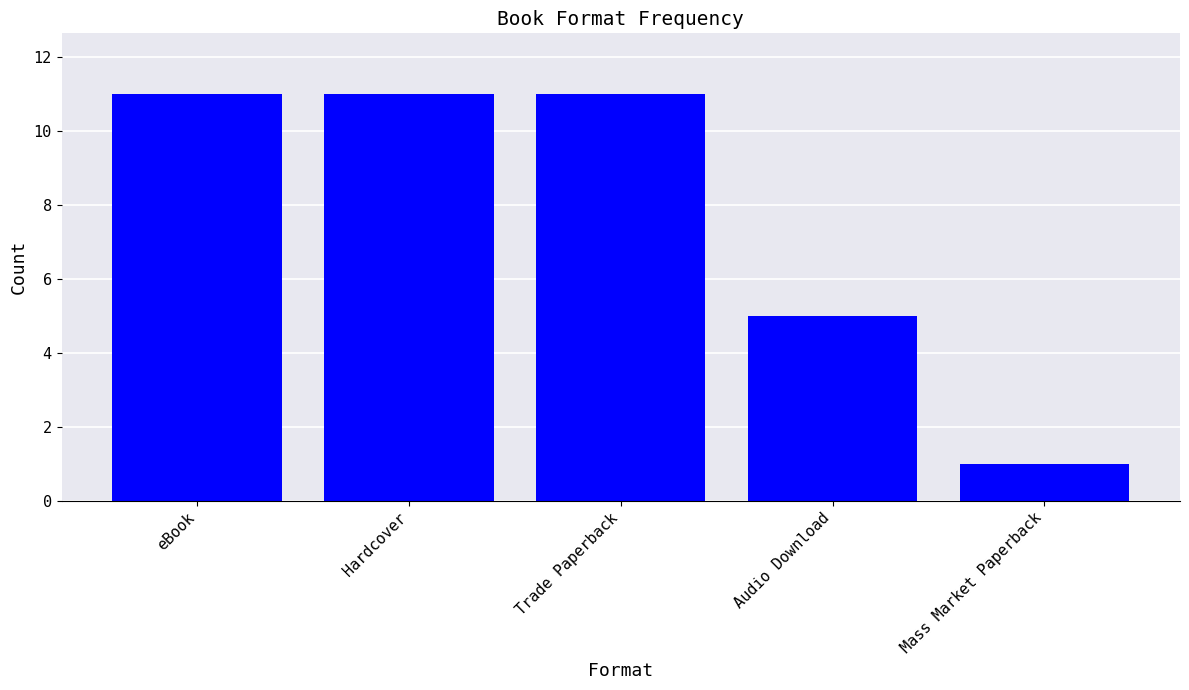

What is the approximate value at Trade Paperback, to the nearest 10?

10